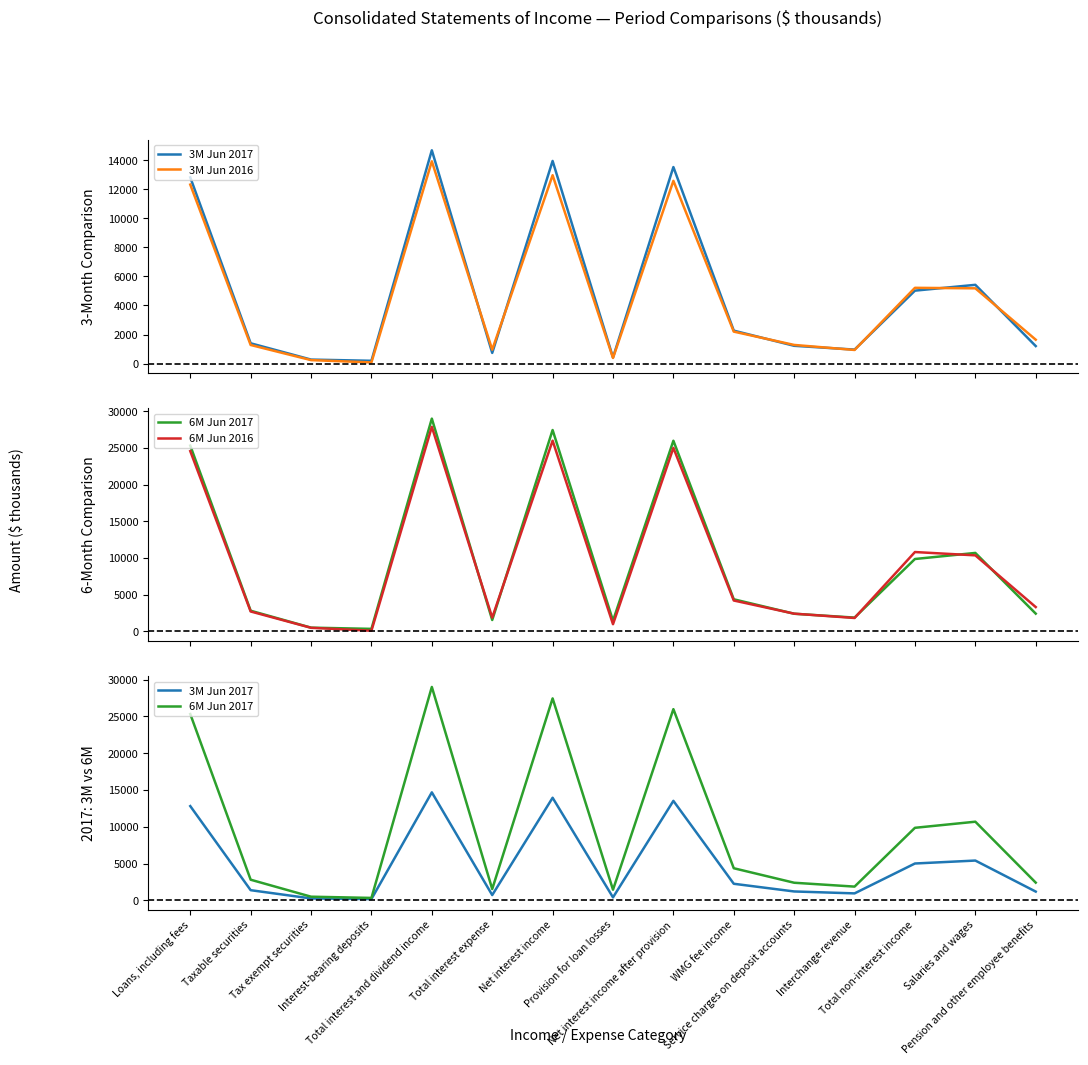

Does the chart display data point markers on the line(s)?

No